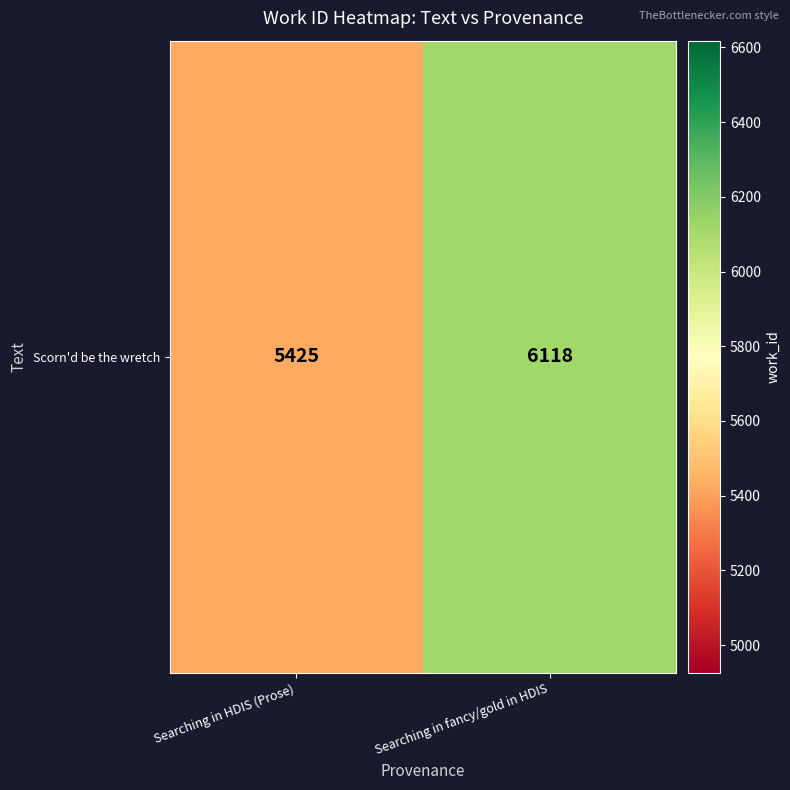

The value at Searching in fancy/gold in HDIS is 6118. True or false?

True